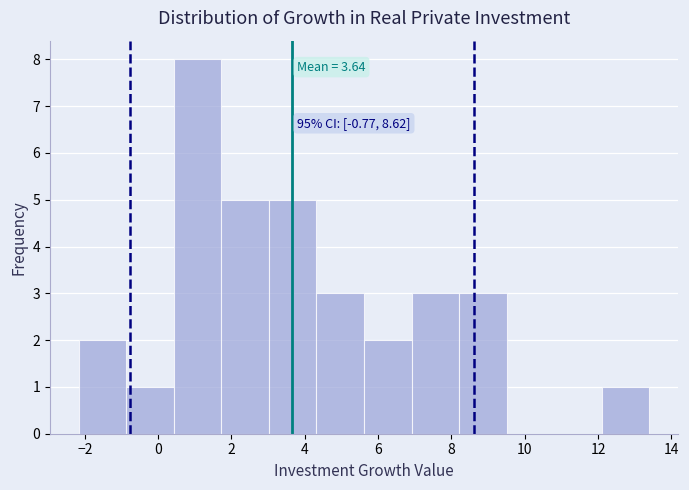

Which range on the x-axis has the tallest bar?

0.4 to 1.8